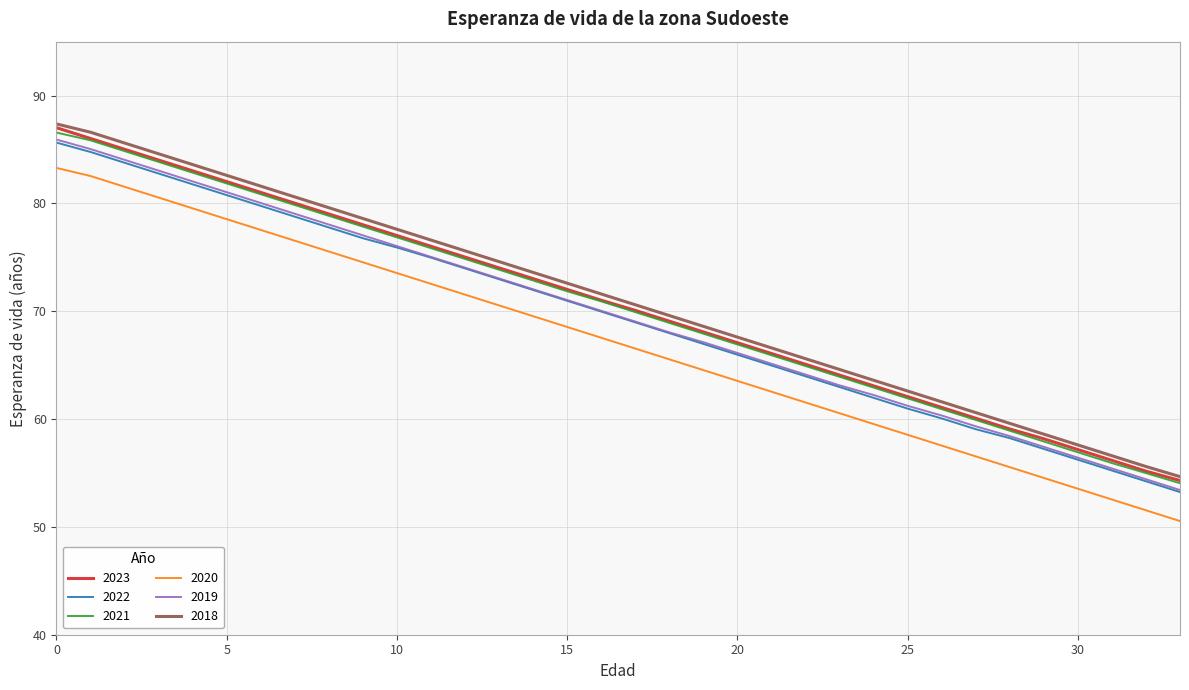

True or false: 2018 and 2020 intersect in this chart.

False